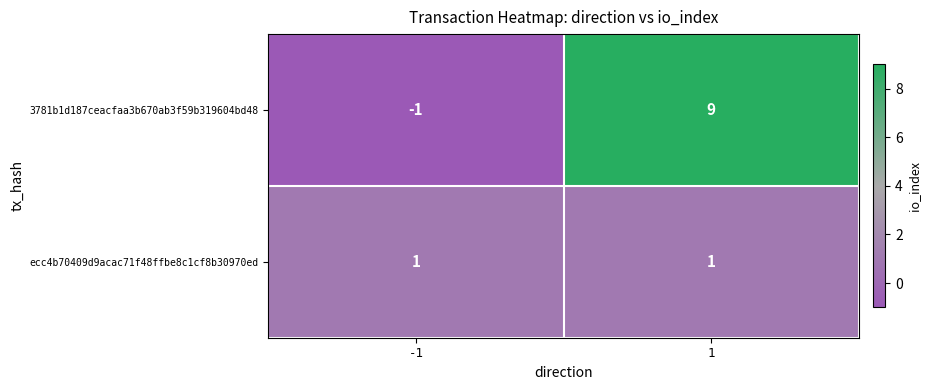

At which category does the chart reach its minimum across all series?

-1